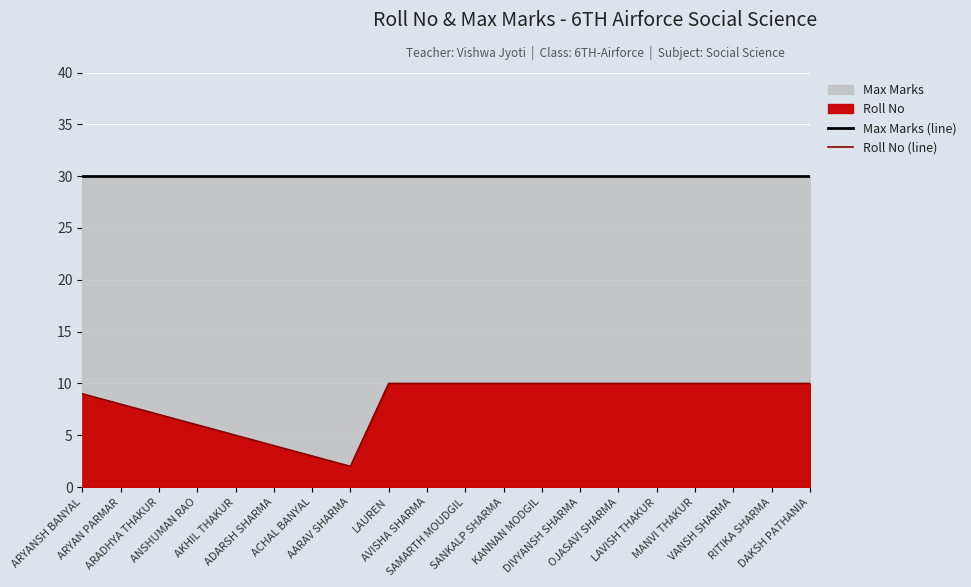

The Max Marks (line) series shows 30 at ARADHYA THAKUR. True or false?

True